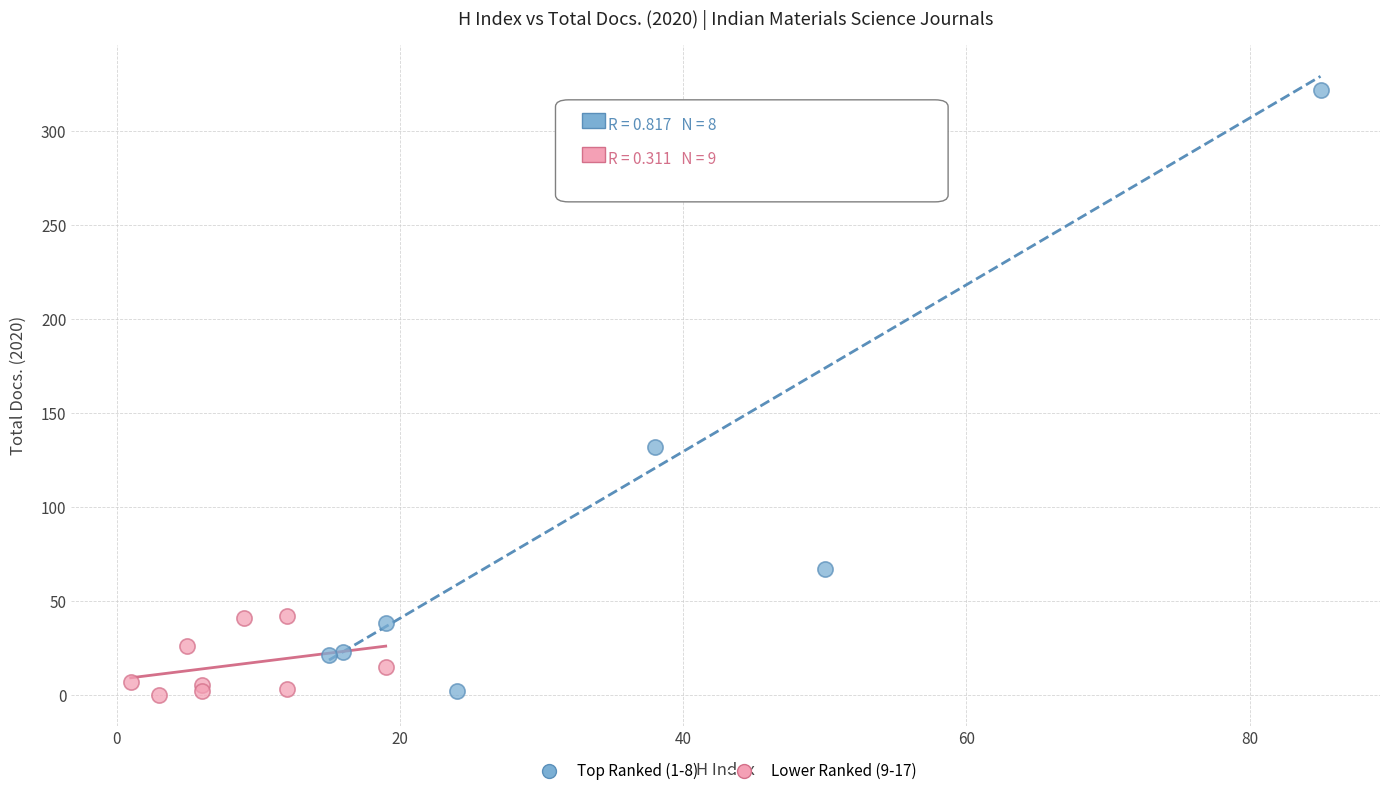

Which series has the widest spread of Y values?

Top Ranked (1-8)